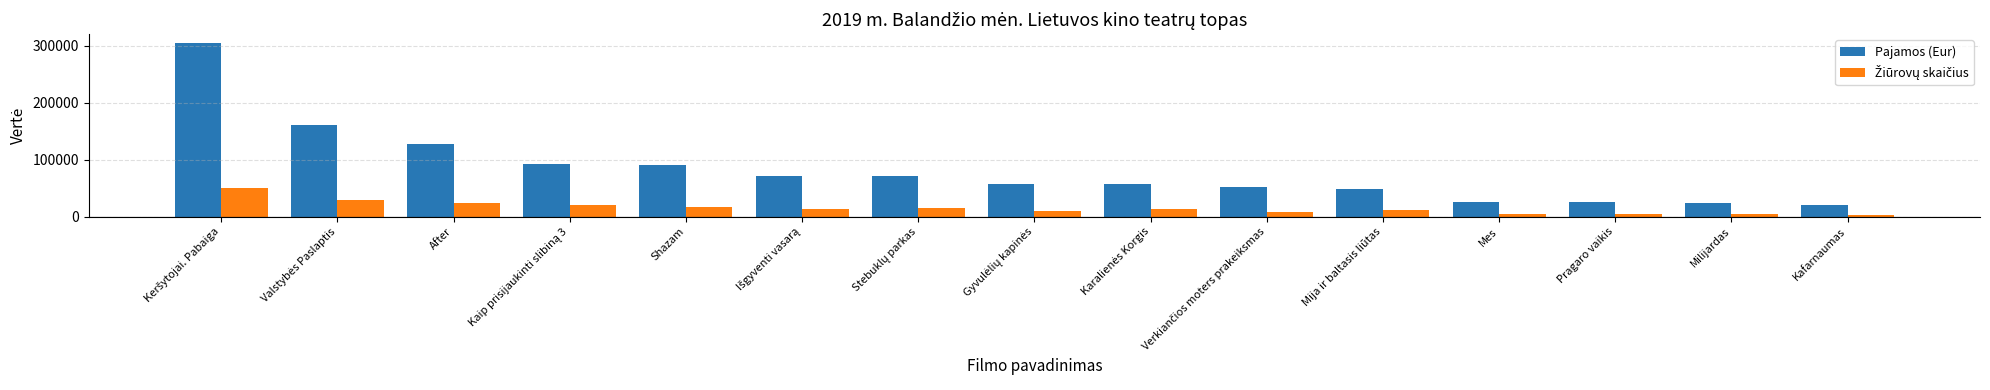

How many values in the Pajamos (Eur) series are below 57880?

7